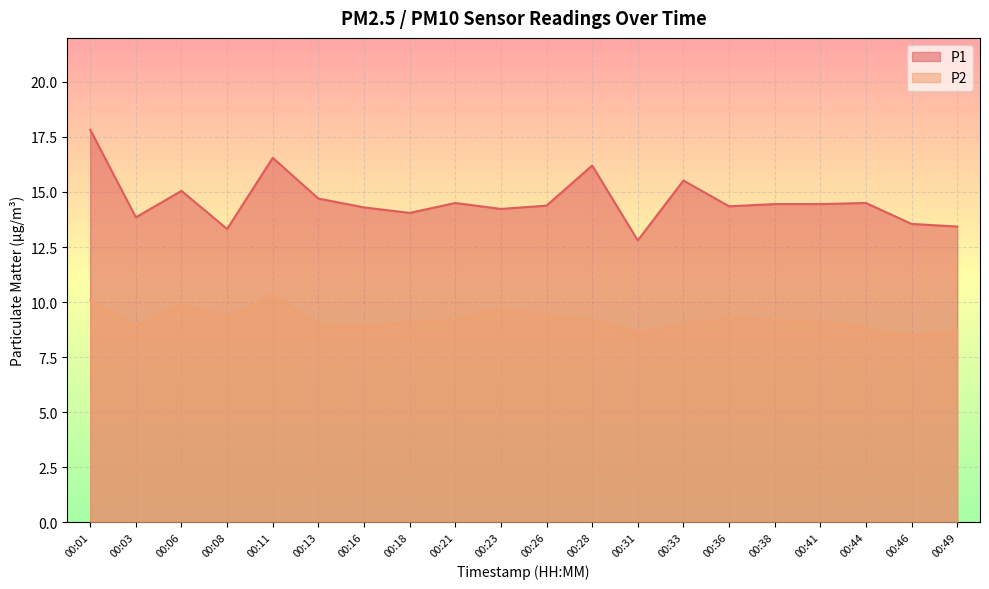

How many lines are shown in the chart?

2